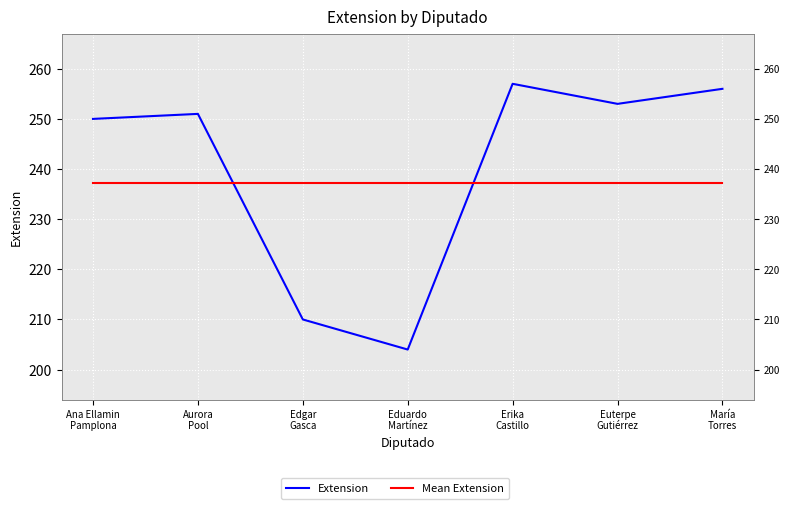

At which label does Mean Extension reach its peak?

Ana Ellamin
Pamplona